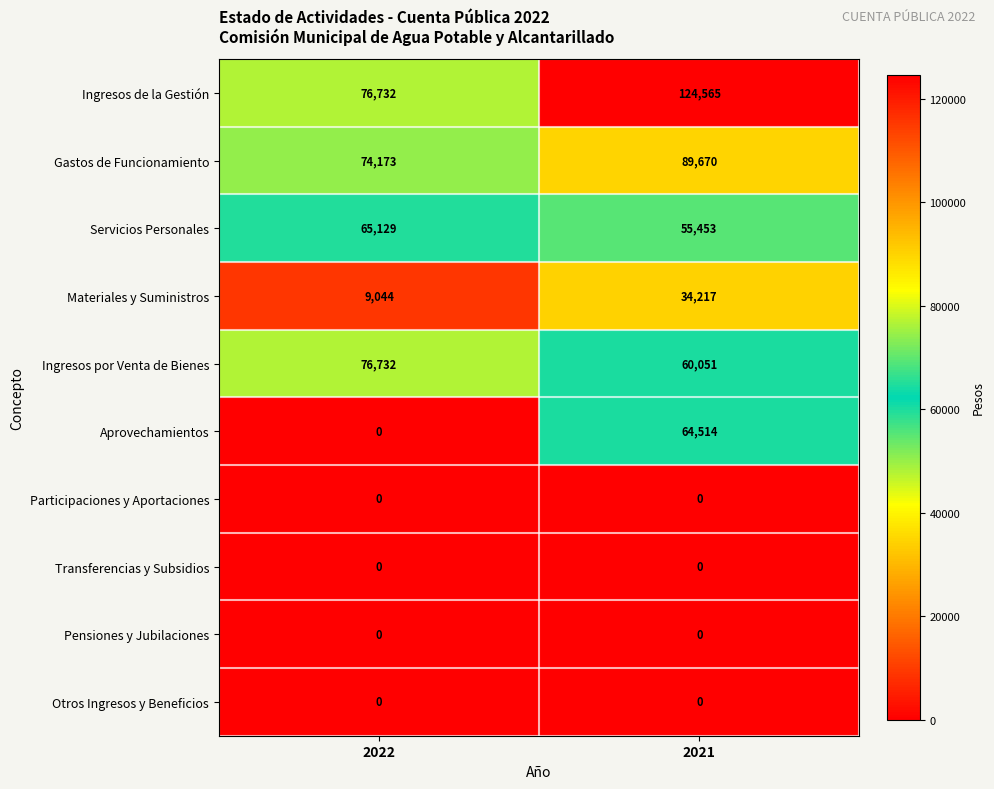

What is the sum of the Aprovechamientos values at 2021 and 2022?

64514